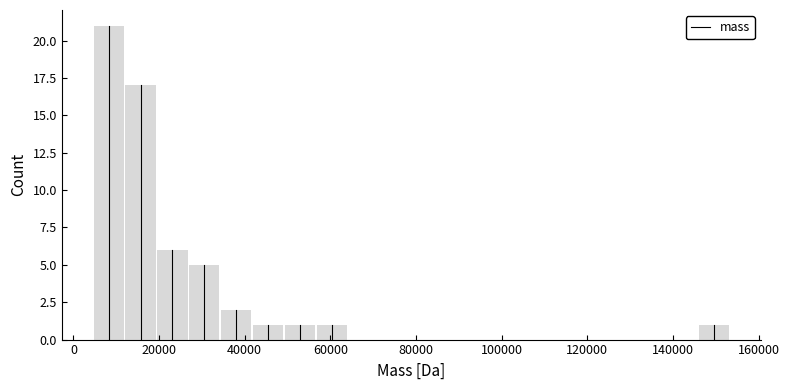

Read against the x-axis, roughly where is the centre of the tallest bar?

8000